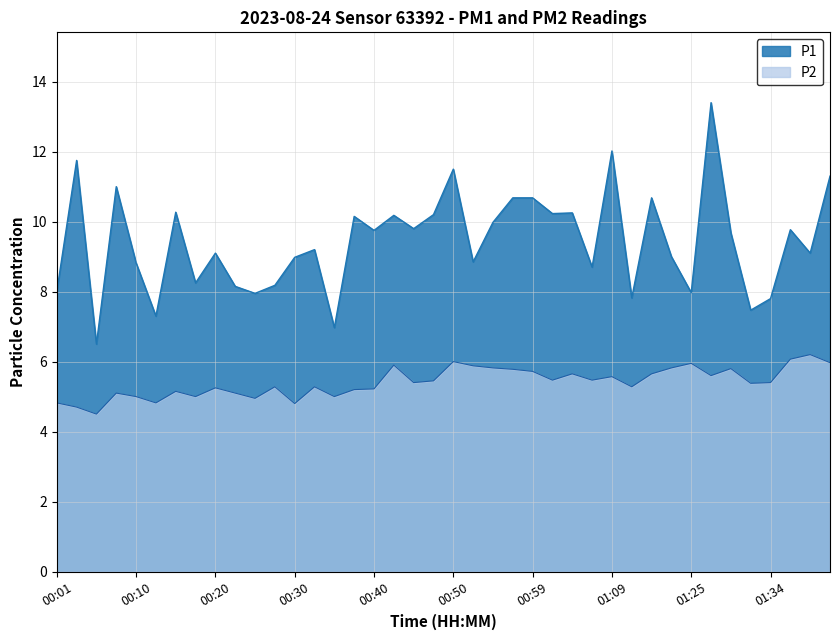

Is it true that P2 equals 7.0 at 00:06?

False